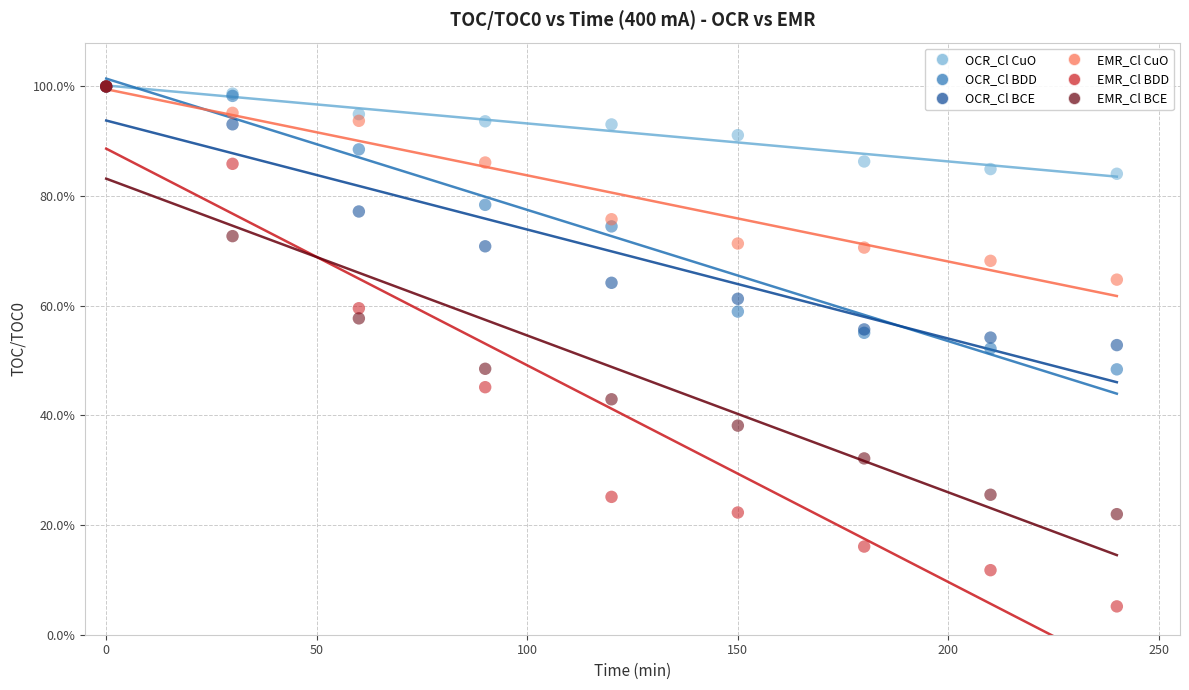

What are all the series names shown in the legend?

OCR_Cl CuO, OCR_Cl BDD, OCR_Cl BCE, EMR_Cl CuO, EMR_Cl BDD, EMR_Cl BCE